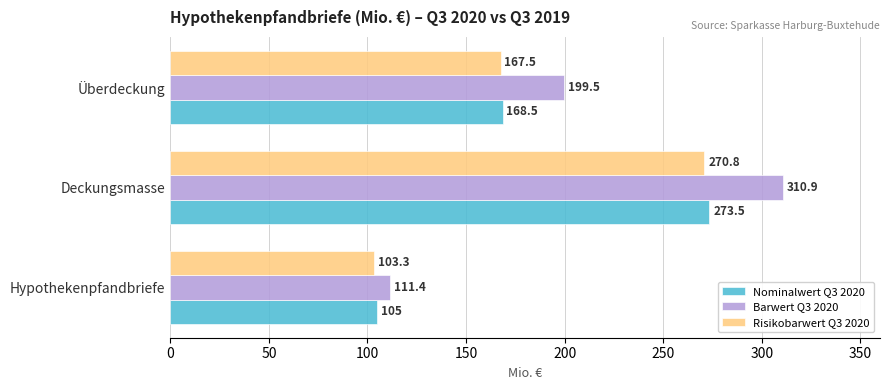

Which series has the largest range (max minus min)?

Barwert Q3 2020